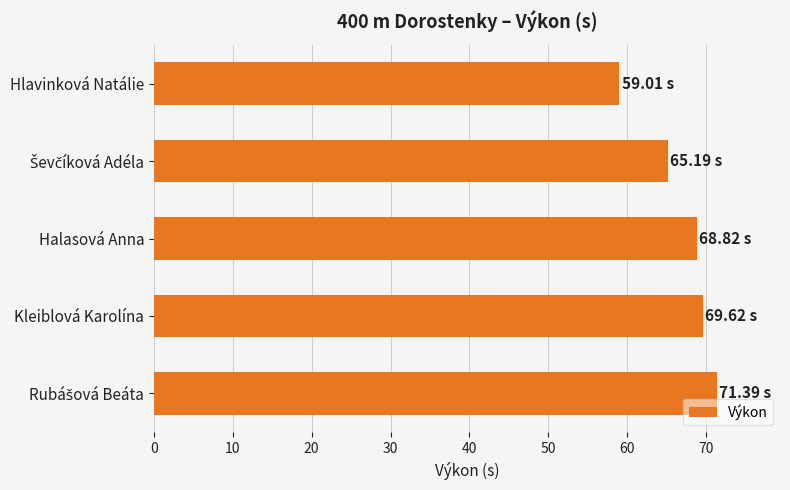

Between Hlavinková Natálie and Kleiblová Karolína, which is larger?

Kleiblová Karolína